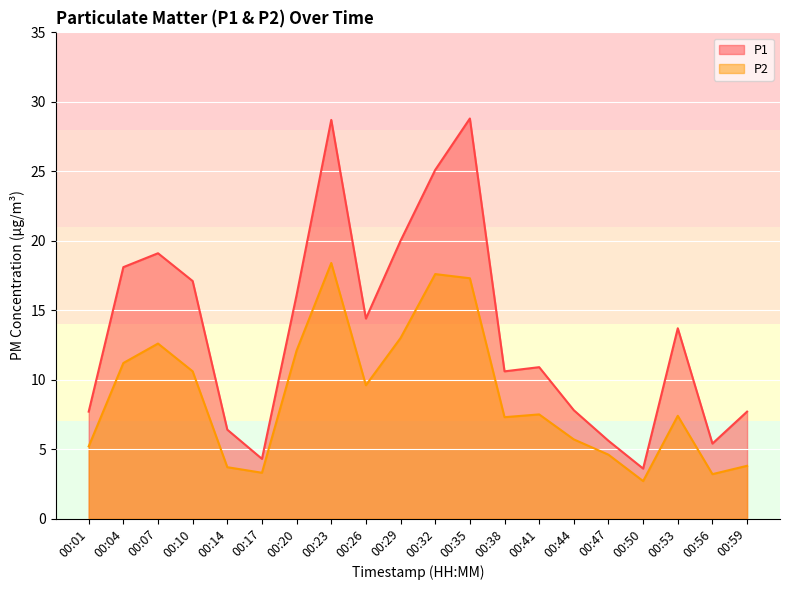

How many interior local peaks does the P1 series have?

5